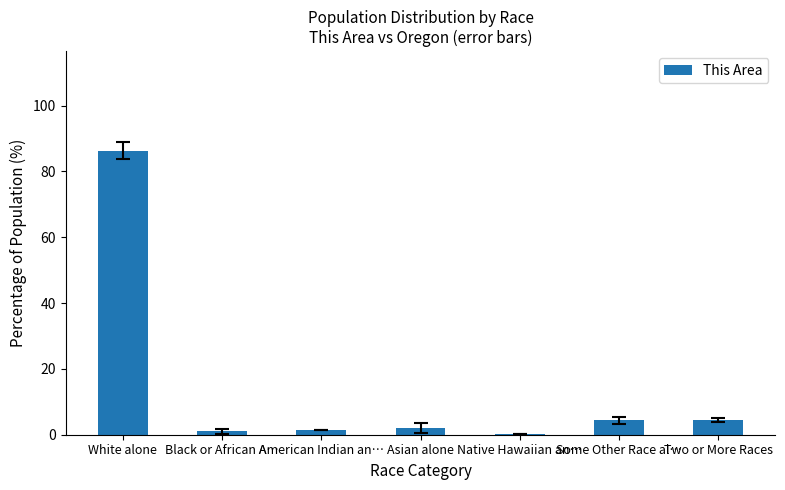

True or false: the data shows 86.3 at White alone.

True